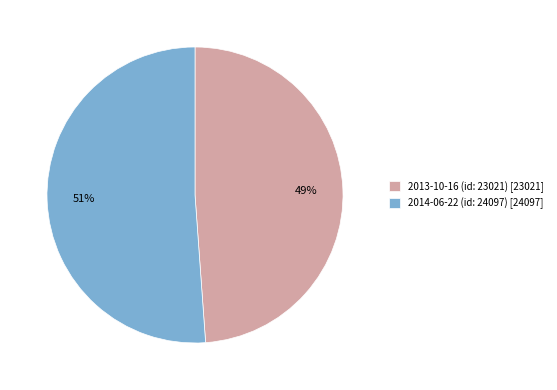

True or false: 2013-10-16 (id: 23021) accounts for 39% of the total.

False